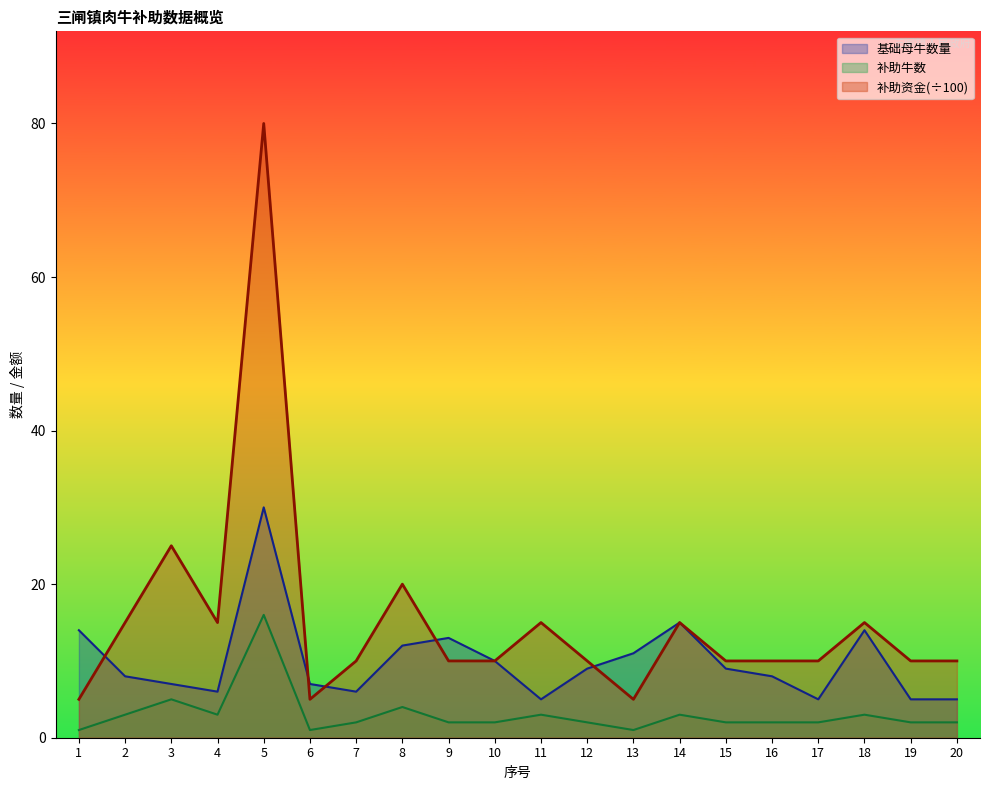

Which category has the highest value across all series?

5